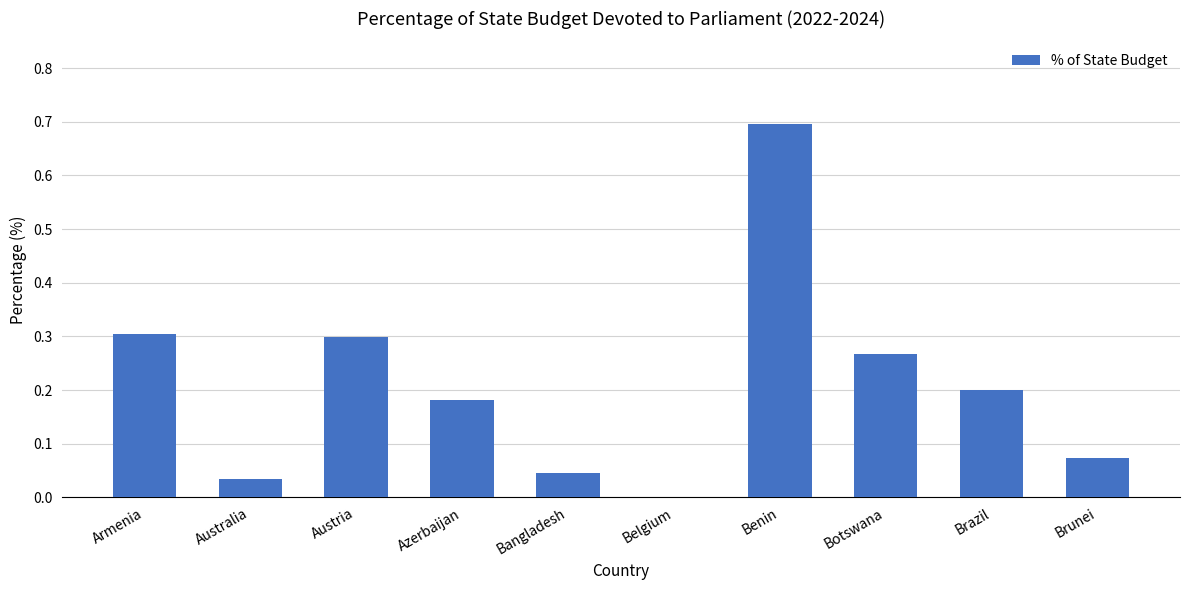

Between Belgium and Armenia, which is larger?

Armenia